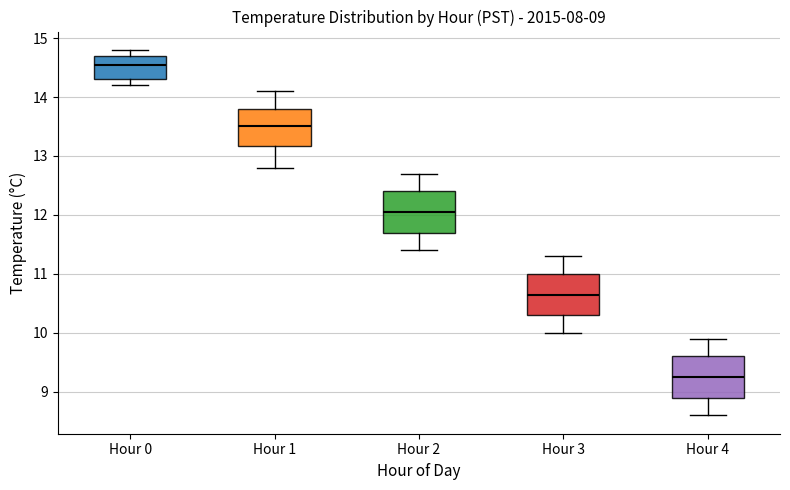

Which box has the highest median line?

Hour 0